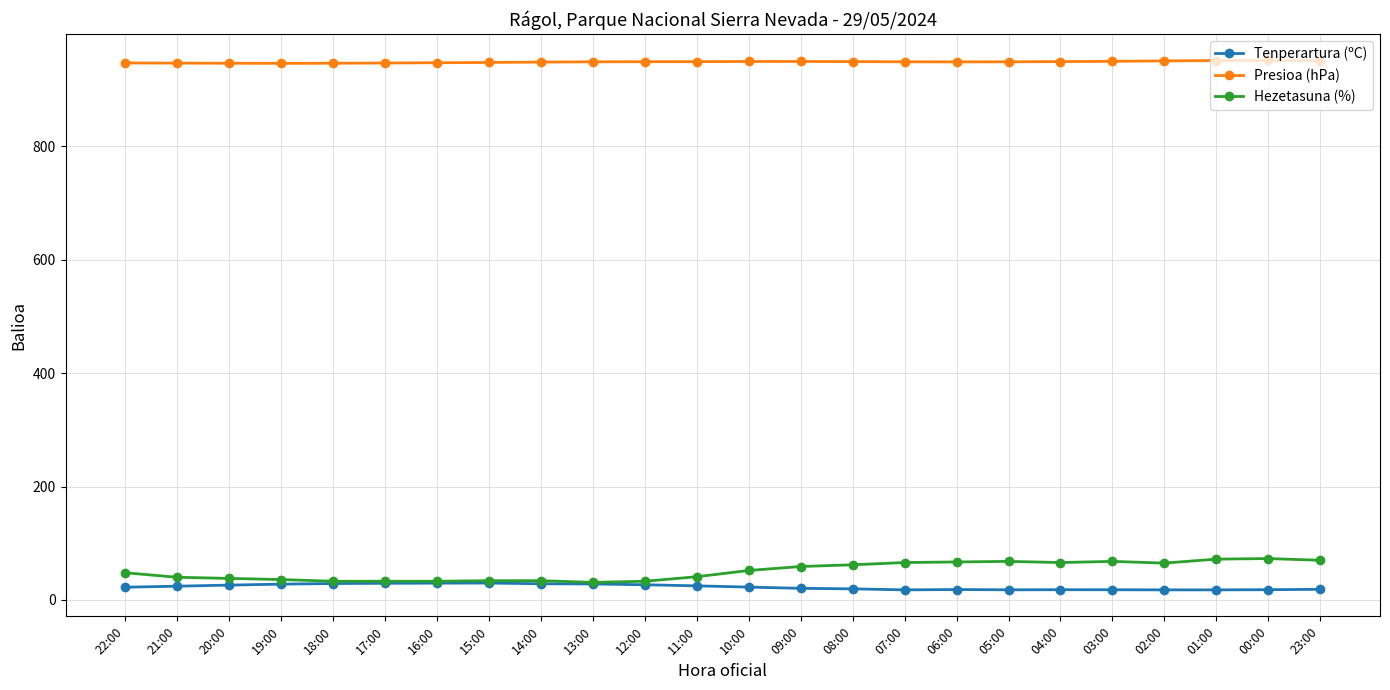

What is the maximum value shown in the chart?

951.2